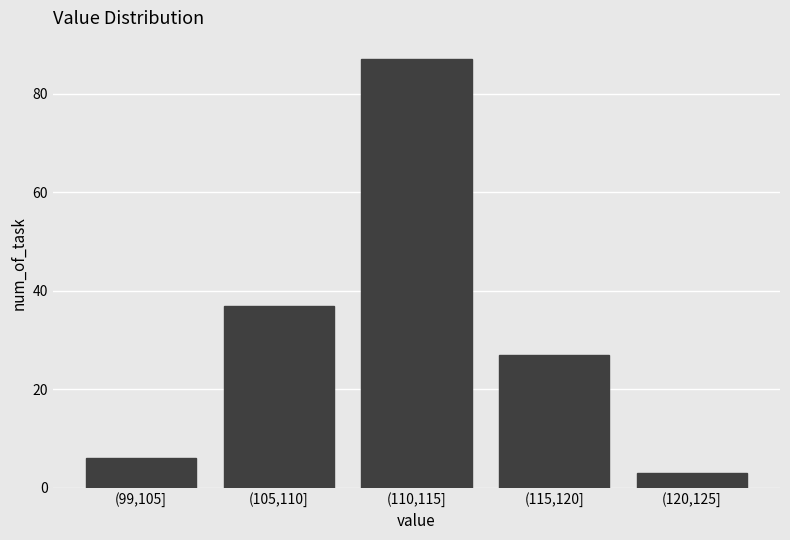

Reading left to right, extract all data points from this chart.

6	37	87	27	3